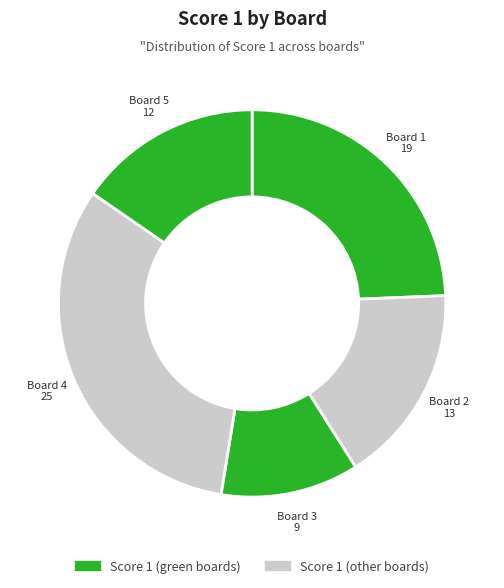

Does any single category account for the majority?

No